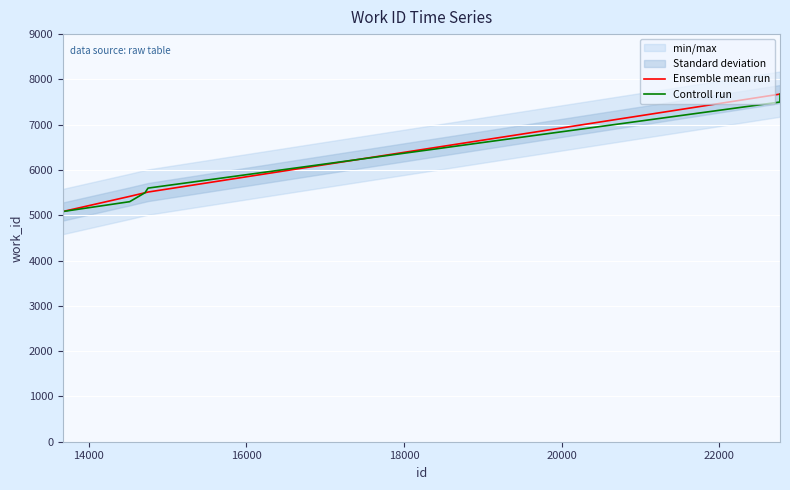

What is the minimum value for Ensemble mean run?

5083